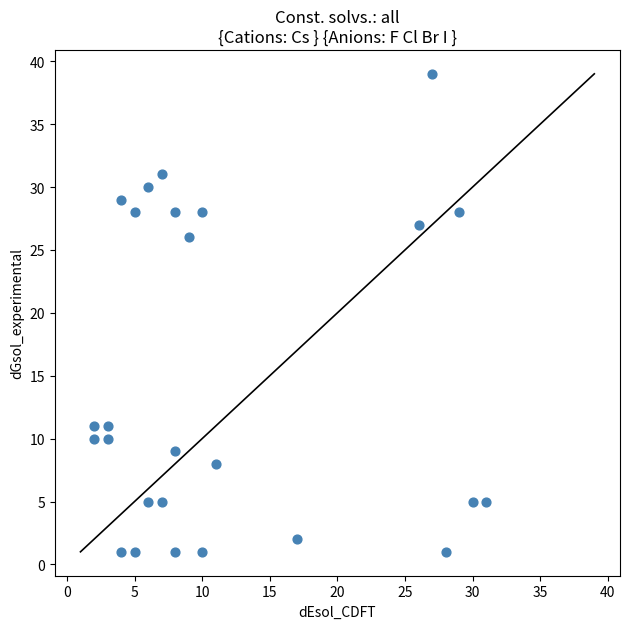

What Y value in the scatter plot is closest to 20?

26